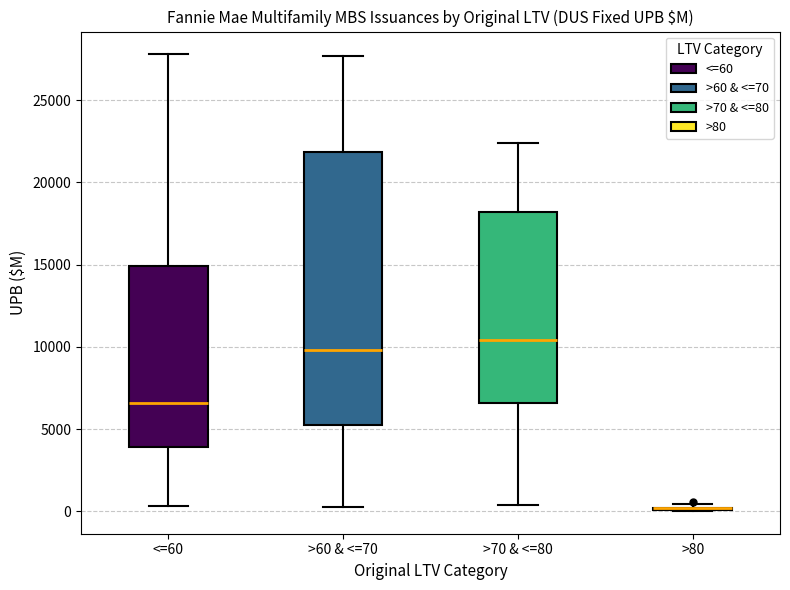

Reading left to right, transcribe this box plot: for each box, give where its median line is, the range the box spans, and where its two whiskers end, as read against the y-axis. The values are not printed on the chart, so give them approximately, as read against the axis.

<=60: median 6500, box 4000 to 15000, whiskers 500 to 28000
>60 & <=70: median 10000, box 5500 to 22000, whiskers 500 to 27500
>70 & <=80: median 10500, box 6500 to 18000, whiskers 500 to 22500
>80: box collapsed to a line at 0, whiskers 0 to 500